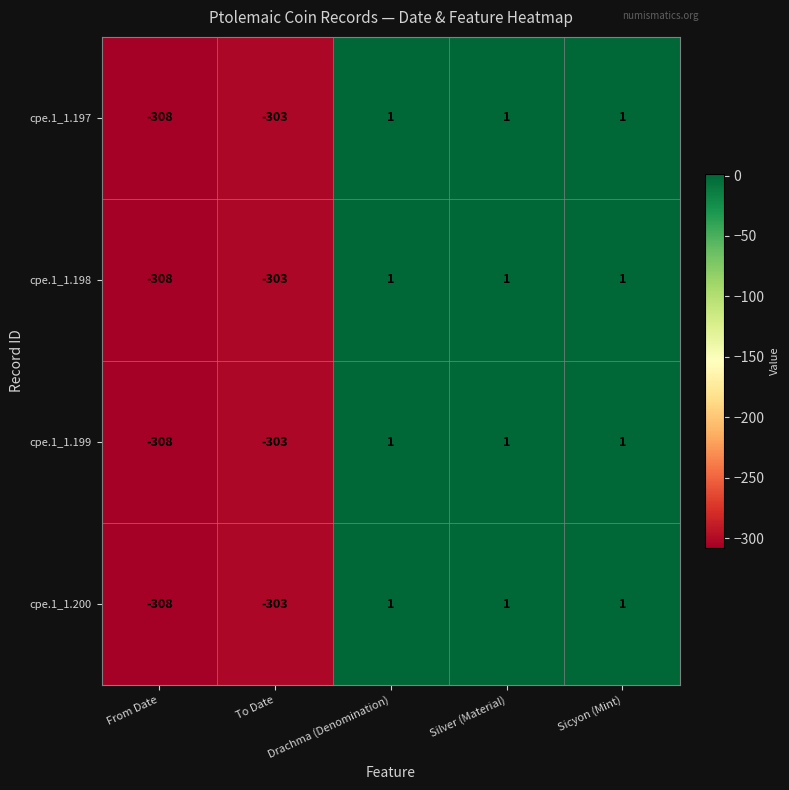

How many categories are shown in the chart?

5